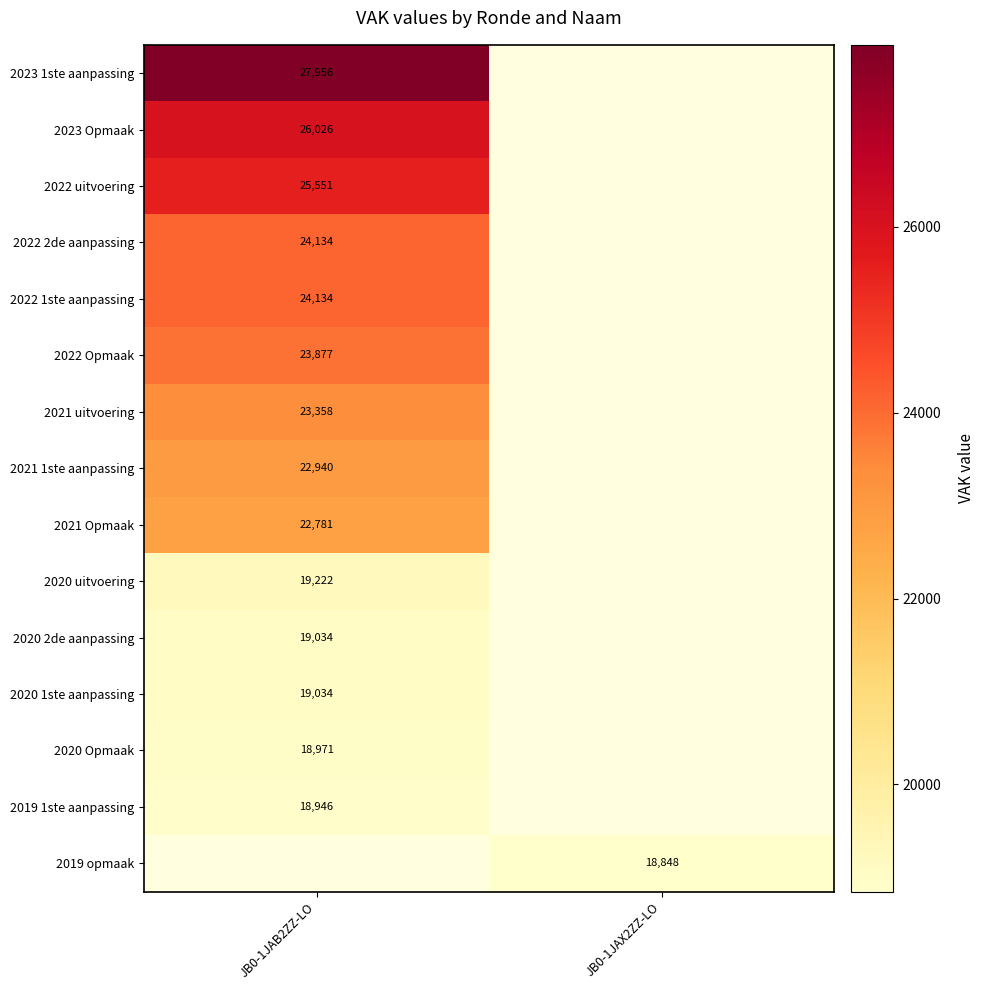

How many data points does each series have?

2